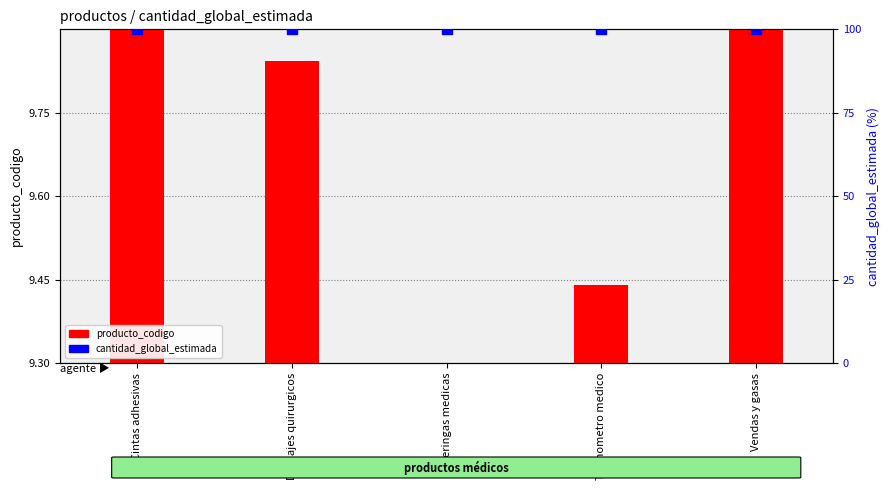

Which series contains the lowest Y value?

producto_codigo